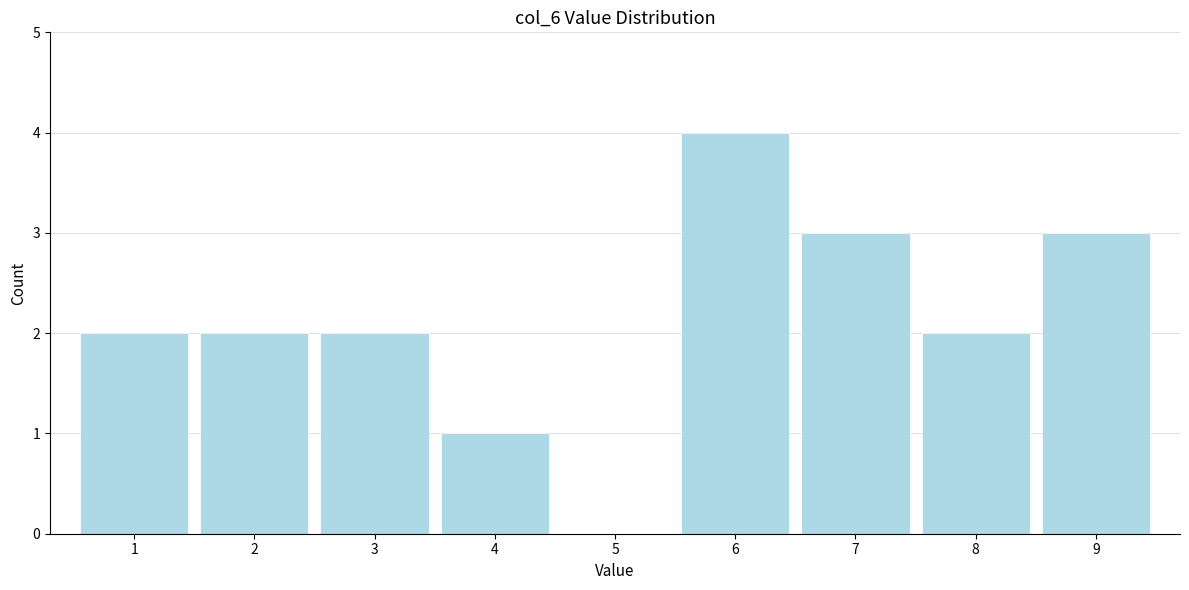

Reading right to left, transcribe all the data shown in this chart.

9=3	8=2	7=3	6=4	5=0	4=1	3=2	2=2	1=2